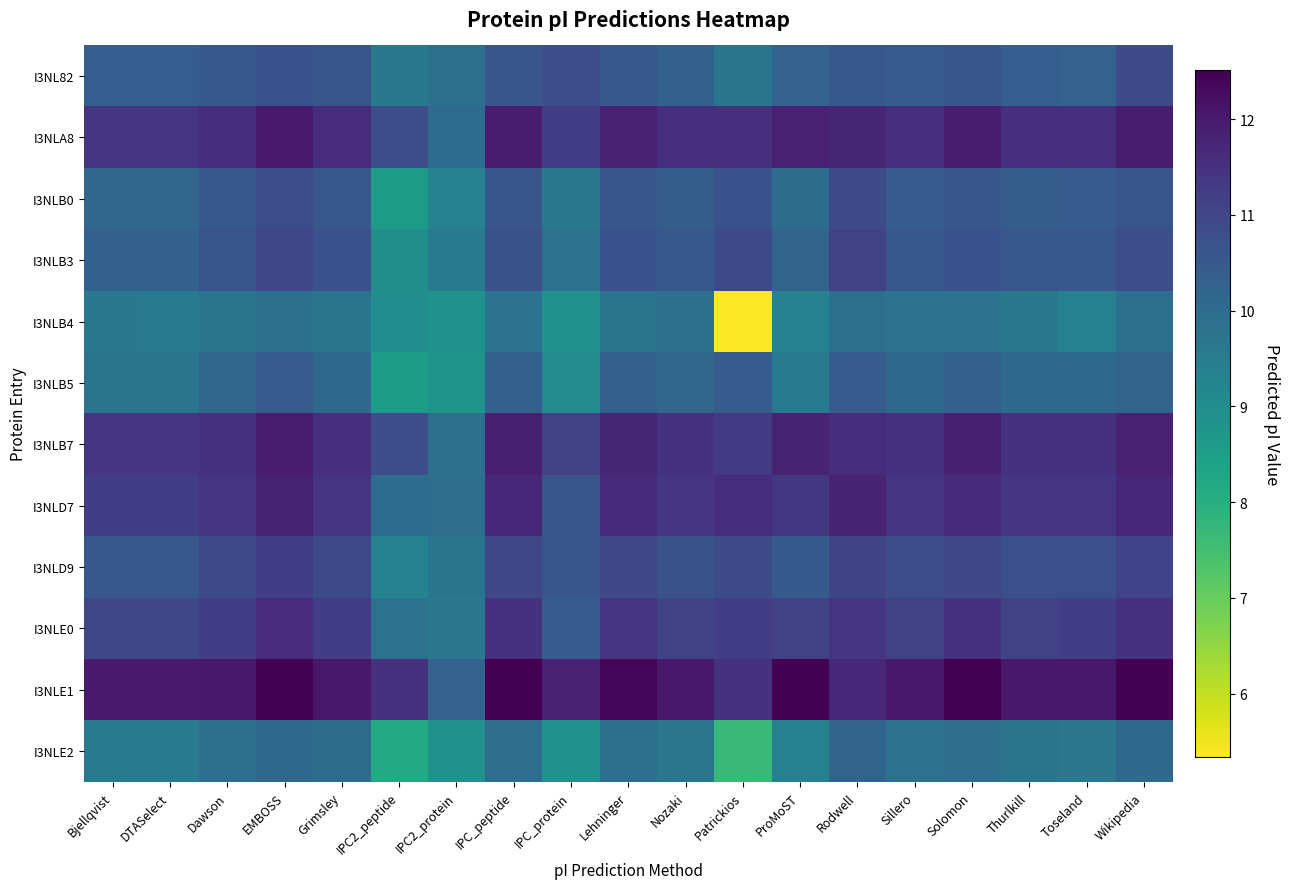

Which label corresponds to the largest value in the chart?

EMBOSS